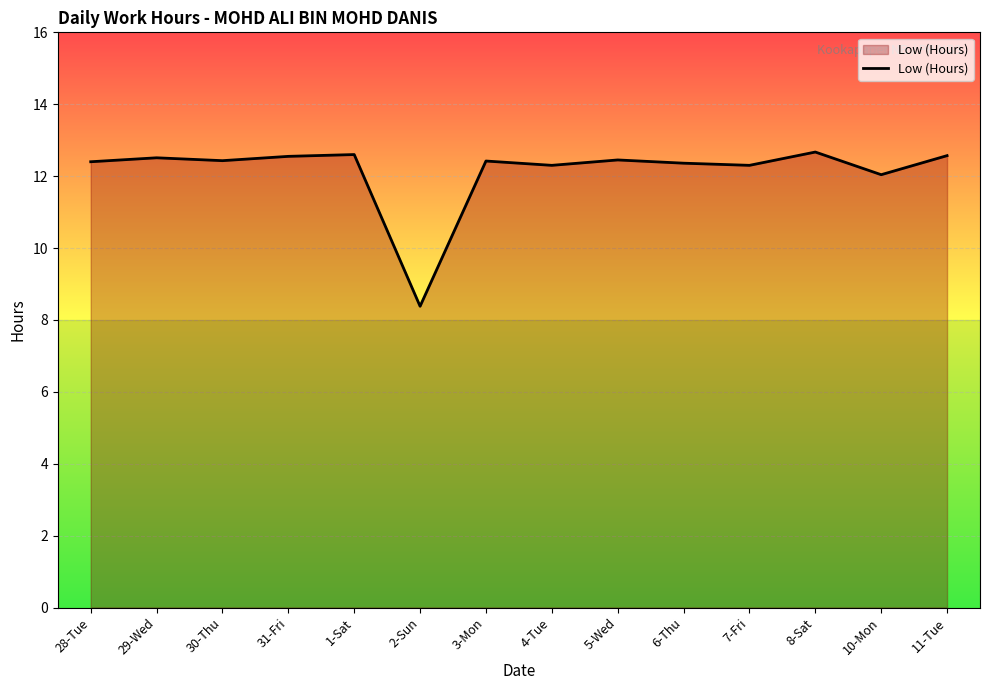

What is the sum of the values at 8-Sat and 30-Thu?

25.1